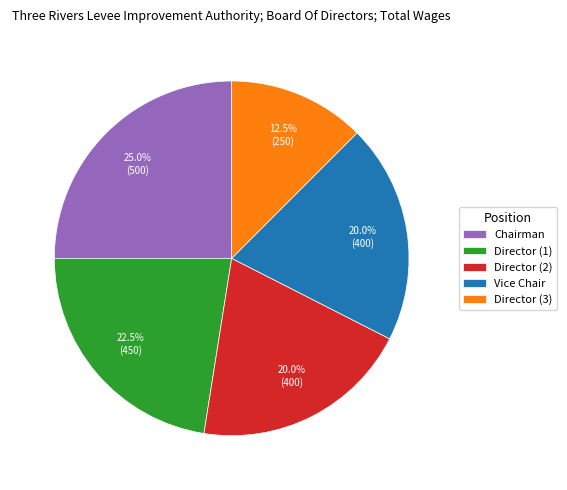

Do Director (3) and Director (2) together represent more than half of the pie?

No